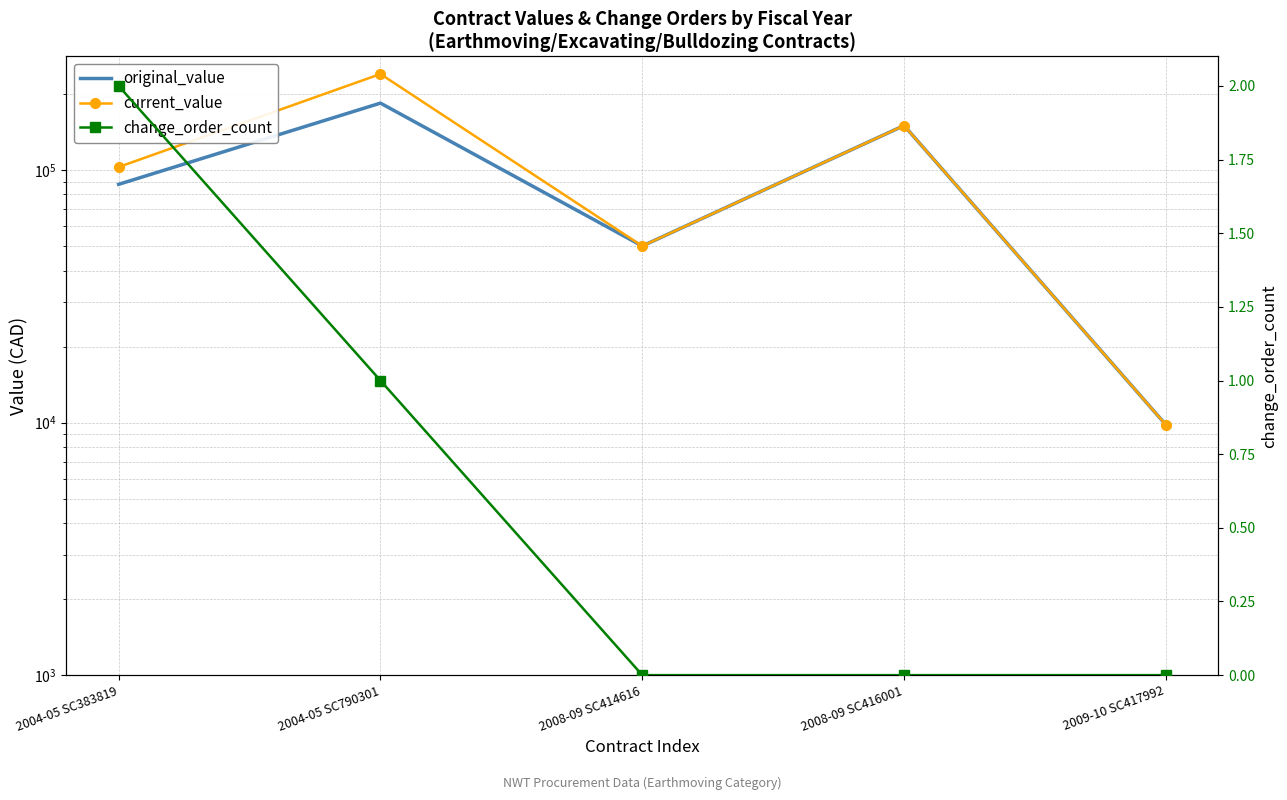

At which category does current_value reach its first local valley?

2008-09 SC414616